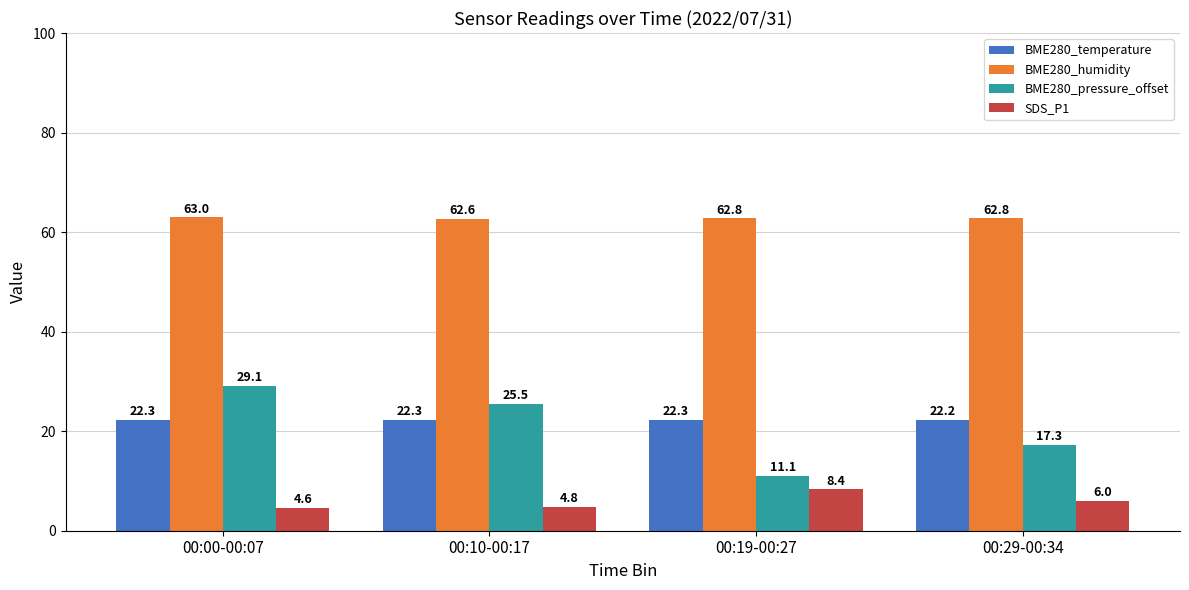

What is the difference between the maximum and minimum values in the BME280_pressure_offset series?

18.0